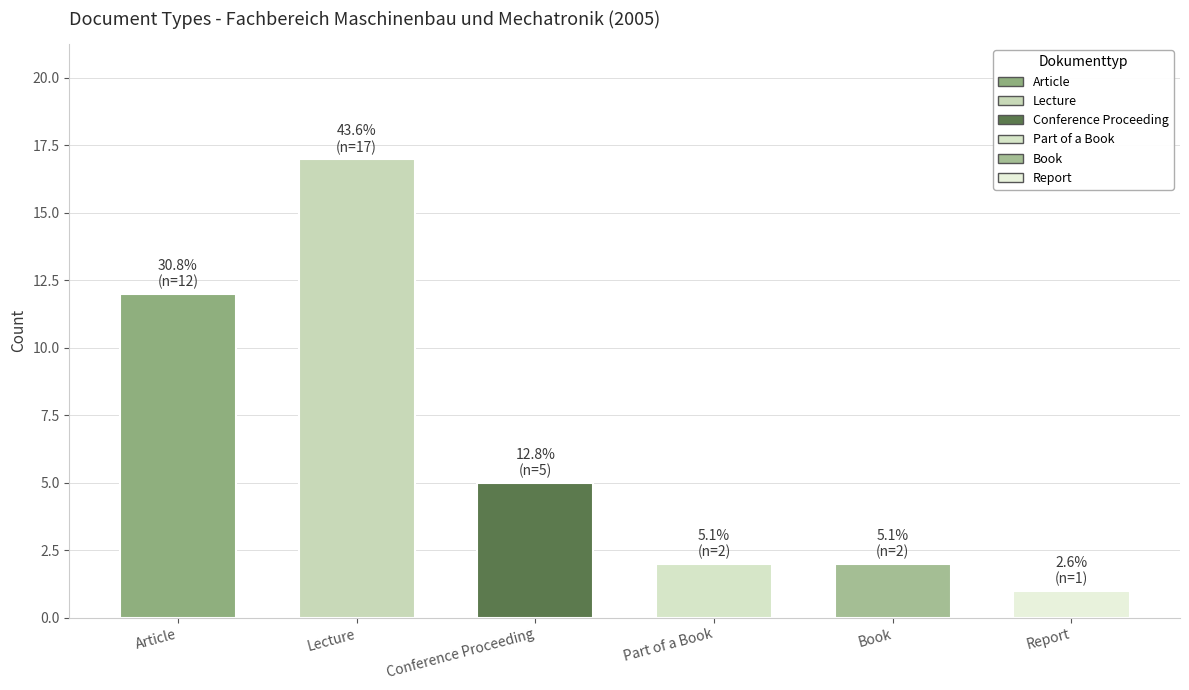

What is the label of the 6th bar from the left?

Report